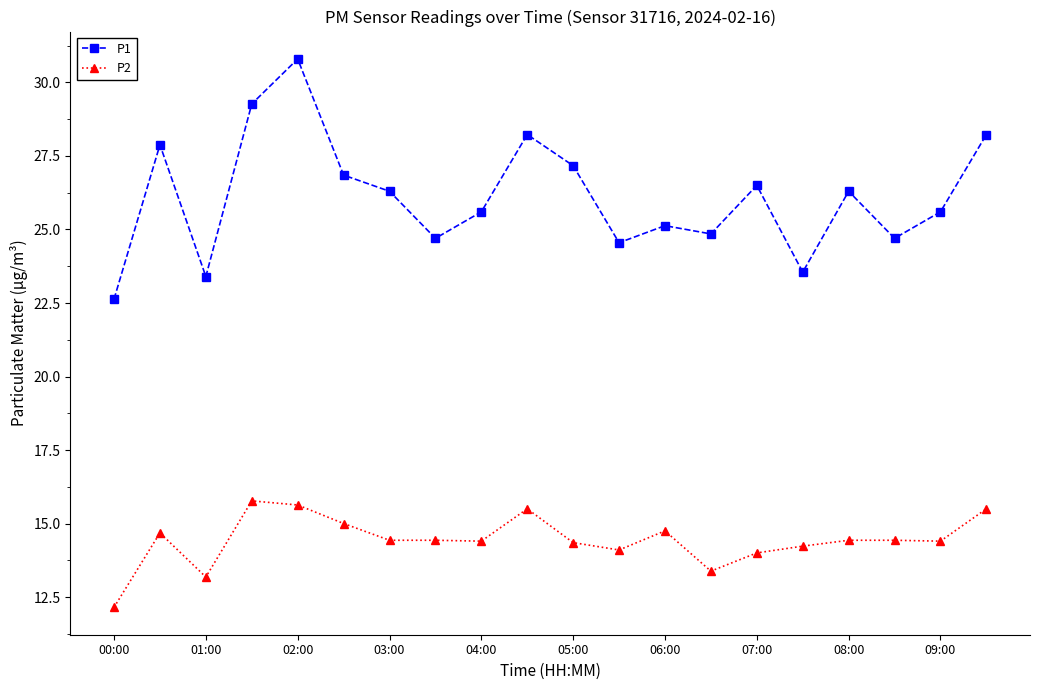

True or false: P2 has more than 0 points higher than both neighbors.

True